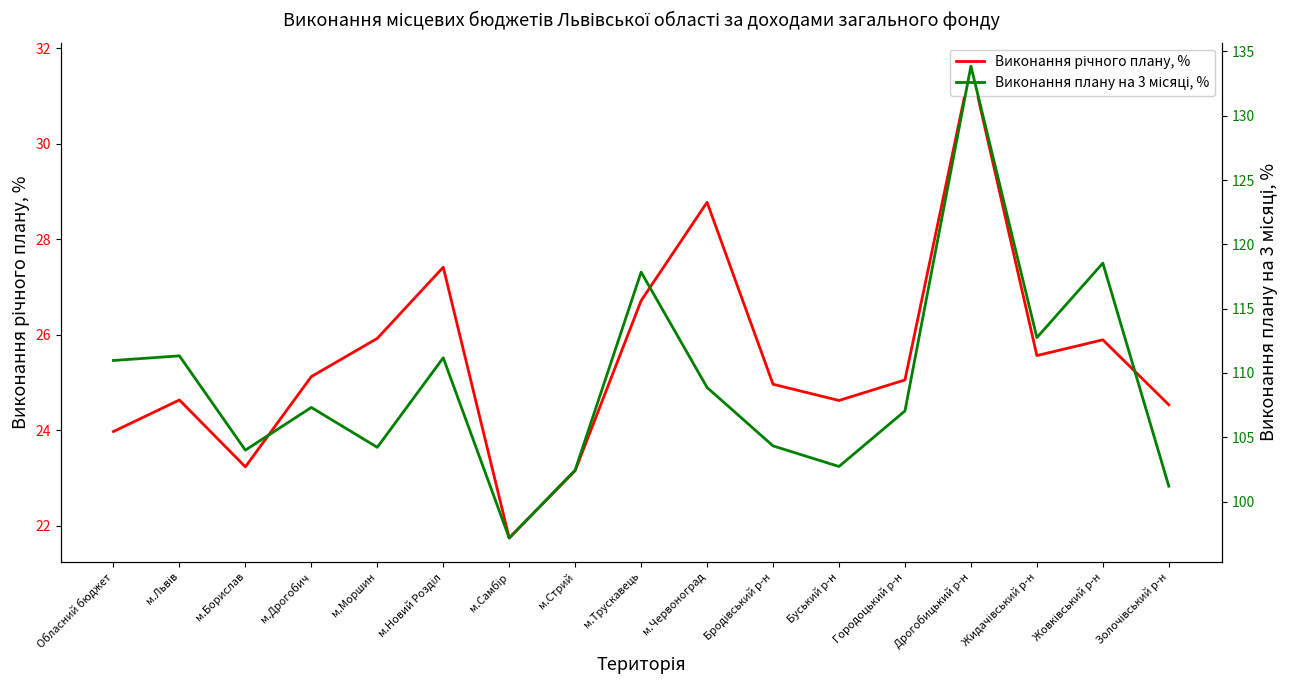

Which series changed the most between Жовківський р-н and Золочівський р-н?

Виконання плану на 3 місяці, %